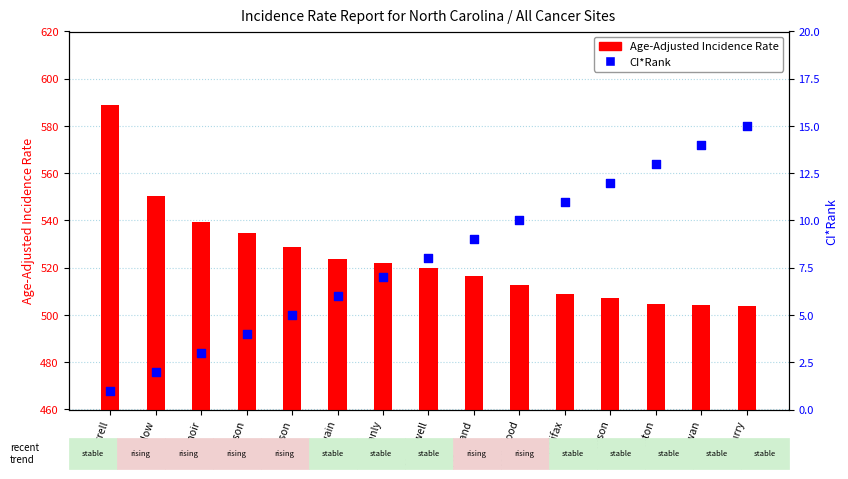

What are all the series names shown in the legend?

Age-Adjusted Incidence Rate, CI*Rank